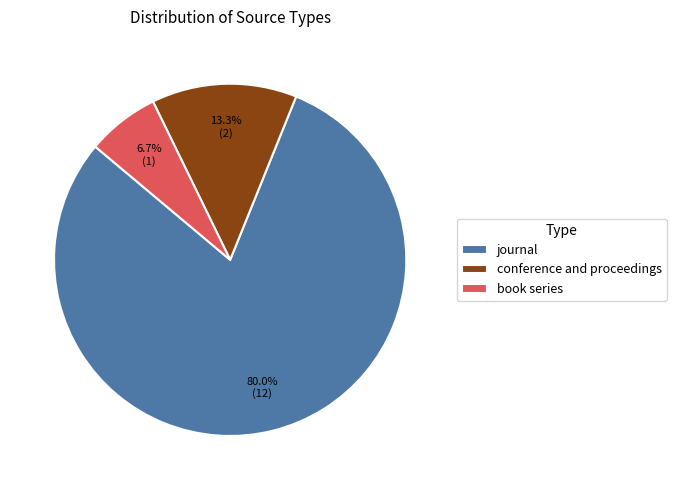

Which category accounts for the majority?

journal